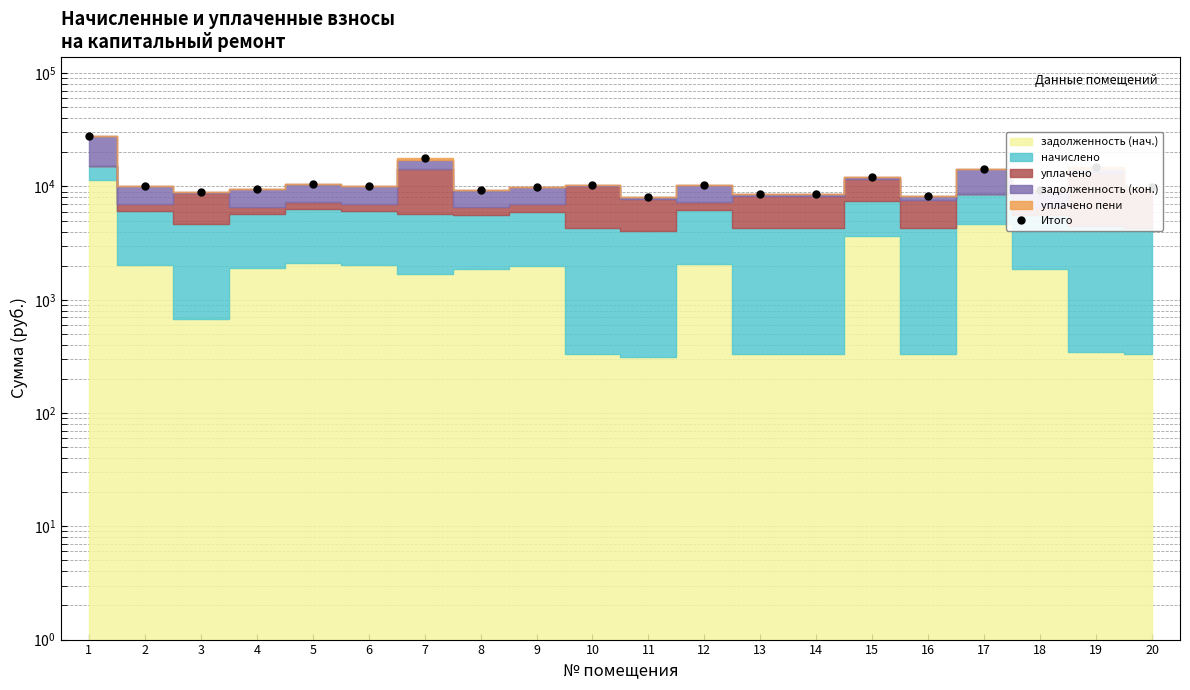

What is the change in value from 1 to 15?

-15927.8